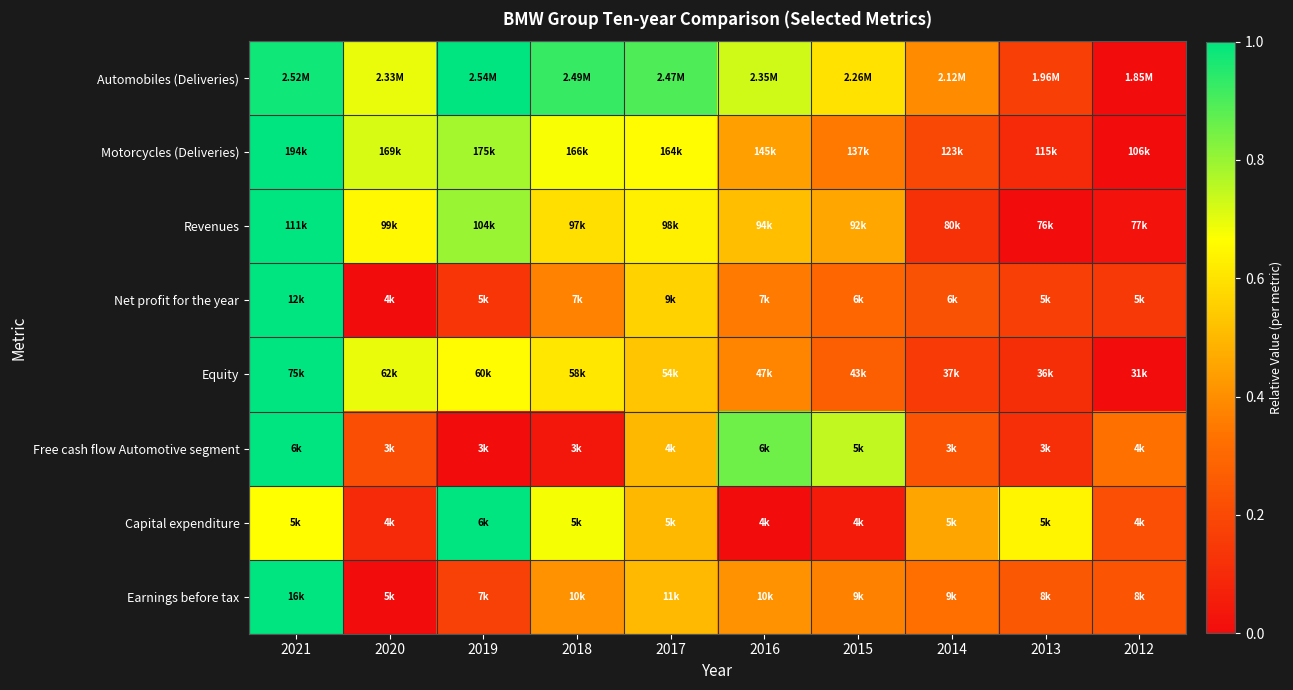

Reading left to right, list all the values displayed in this chart.

Automobiles (Deliveries): 2021=1.0	2020=0.7	2019=1.0	2018=0.9	2017=0.9	2016=0.7	2015=0.6	2014=0.4	2013=0.2	2012=0.0
Motorcycles (Deliveries): 2021=1.0	2020=0.7	2019=0.8	2018=0.7	2017=0.7	2016=0.4	2015=0.3	2014=0.2	2013=0.1	2012=0.0
Revenues: 2021=1.0	2020=0.7	2019=0.8	2018=0.6	2017=0.6	2016=0.5	2015=0.5	2014=0.1	2013=0.0	2012=0.0
Net profit for the year: 2021=1.0	2020=0.0	2019=0.1	2018=0.4	2017=0.6	2016=0.4	2015=0.3	2014=0.2	2013=0.2	2012=0.1
Equity: 2021=1.0	2020=0.7	2019=0.7	2018=0.6	2017=0.5	2016=0.4	2015=0.3	2014=0.2	2013=0.1	2012=0.0
Free cash flow Automotive segment: 2021=1.0	2020=0.2	2019=0.0	2018=0.0	2017=0.5	2016=0.9	2015=0.7	2014=0.2	2013=0.1	2012=0.3
Capital expenditure: 2021=0.7	2020=0.1	2019=1.0	2018=0.7	2017=0.5	2016=0.0	2015=0.0	2014=0.5	2013=0.6	2012=0.2
Earnings before tax: 2021=1.0	2020=0.0	2019=0.2	2018=0.4	2017=0.5	2016=0.4	2015=0.4	2014=0.3	2013=0.2	2012=0.2